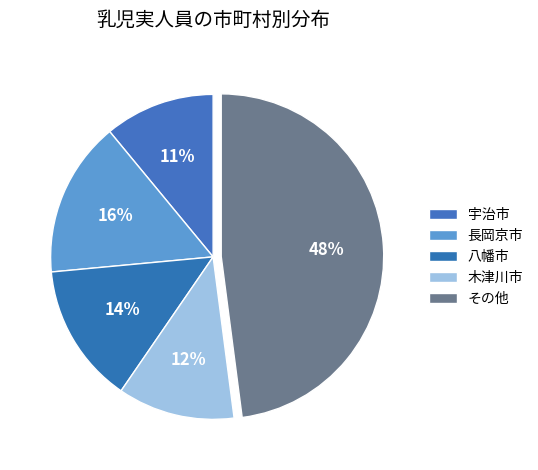

How many slices are in this pie chart?

5